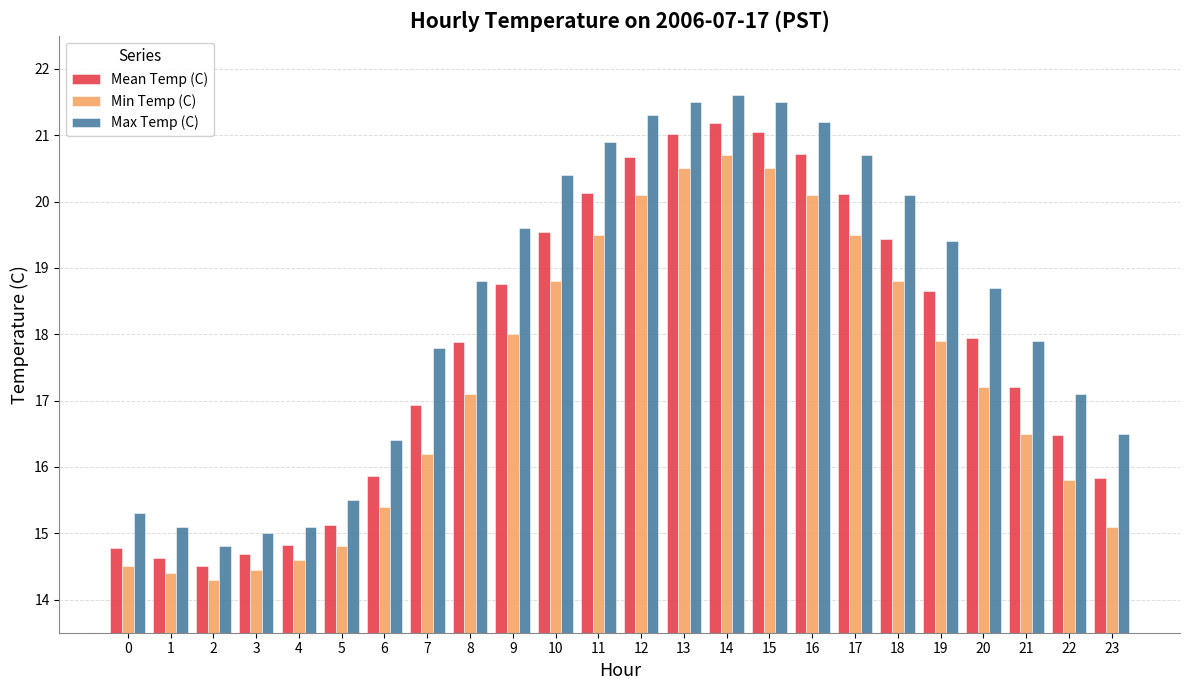

Count the number of data series in this chart.

3